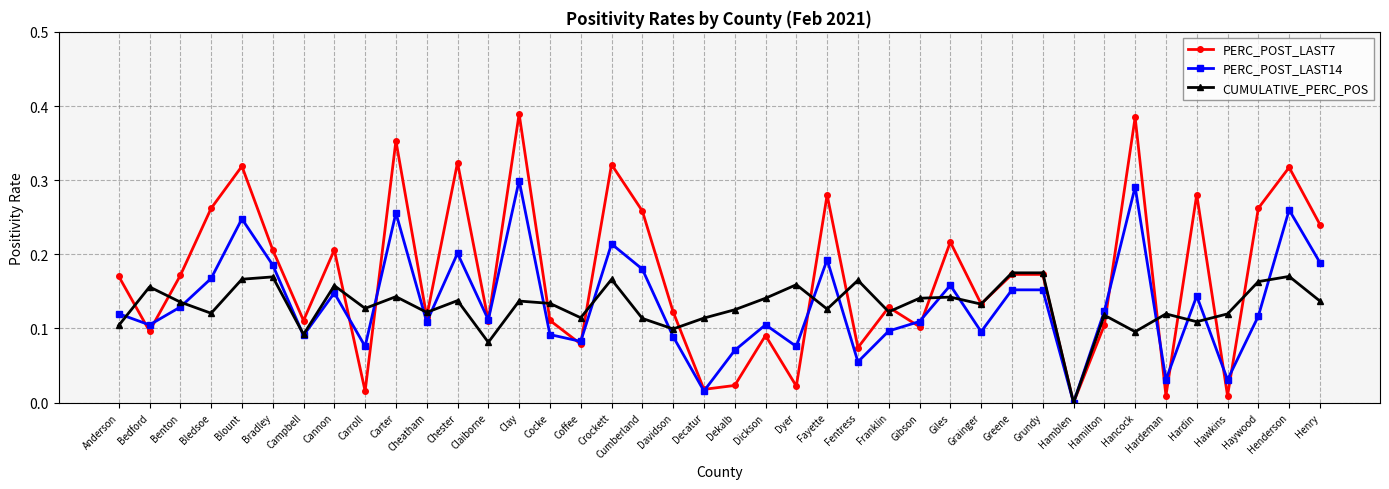

Which series ends up on top after the final intersection of PERC_POST_LAST7 and PERC_POST_LAST14?

PERC_POST_LAST7